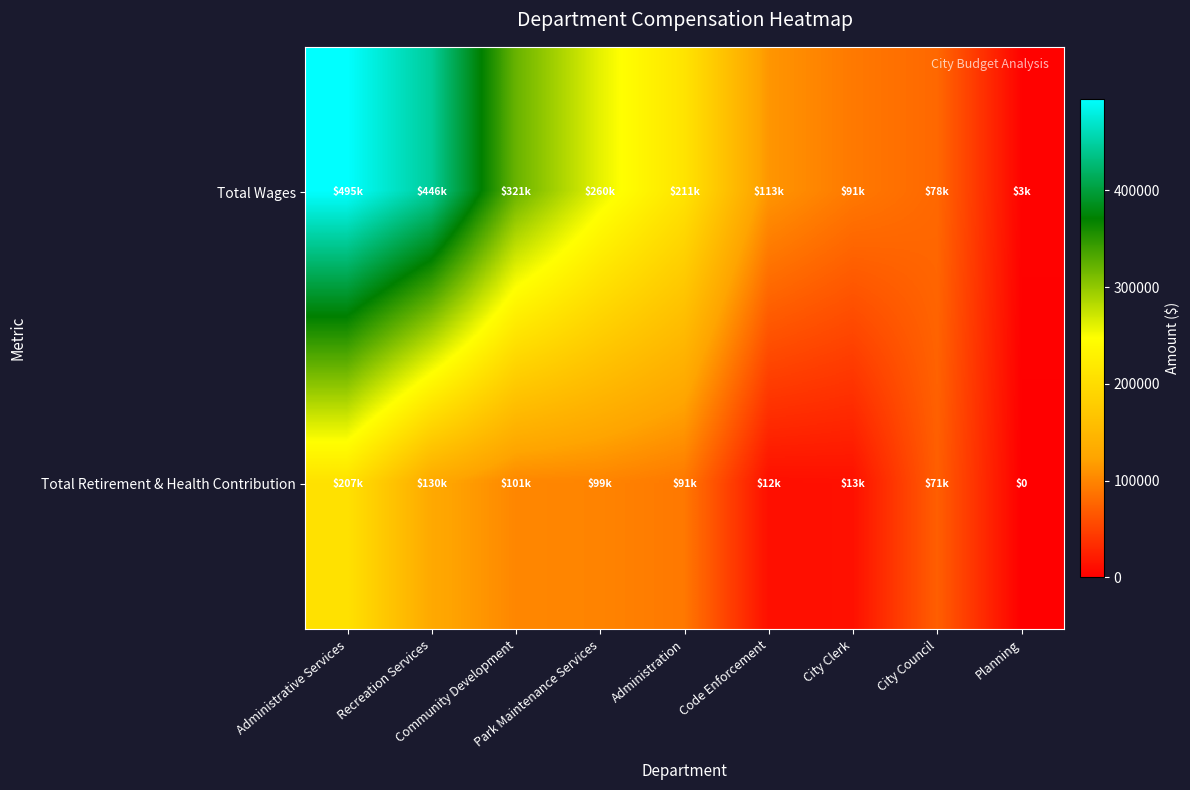

Where does the Total Wages series first go above 210731?

Administrative Services